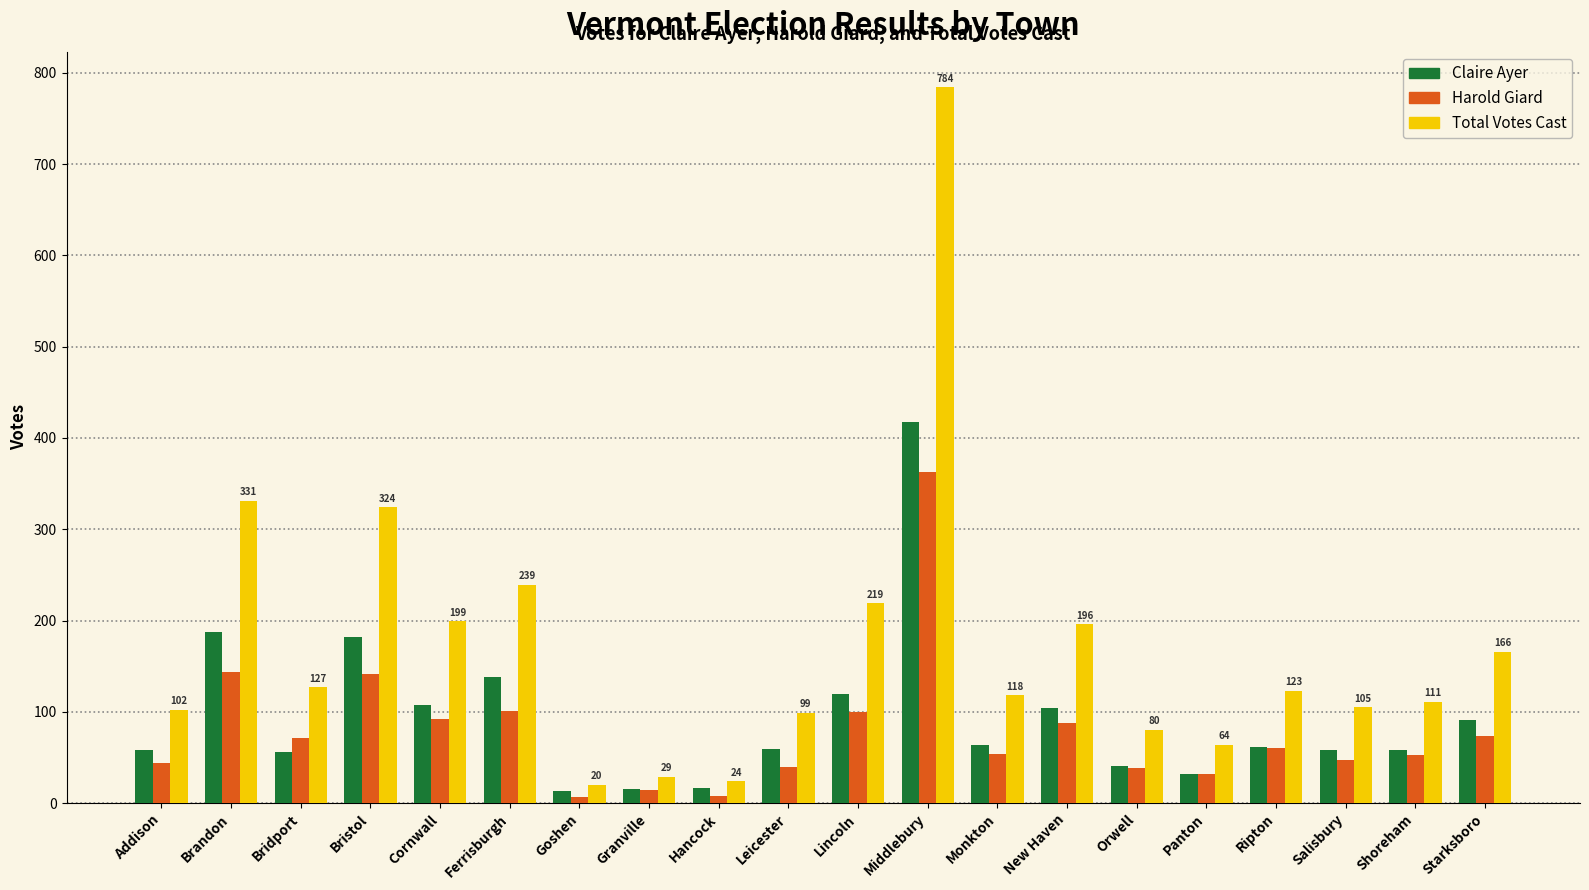

What is the difference between the maximum and second lowest values in the Claire Ayer series?

403